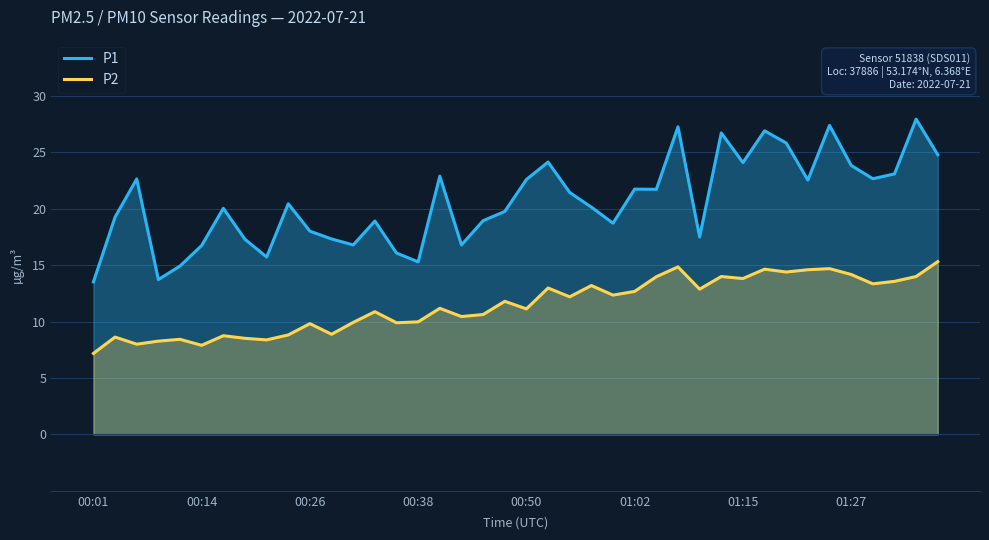

What is the sum of the P1 values at 39 and 22?

46.2